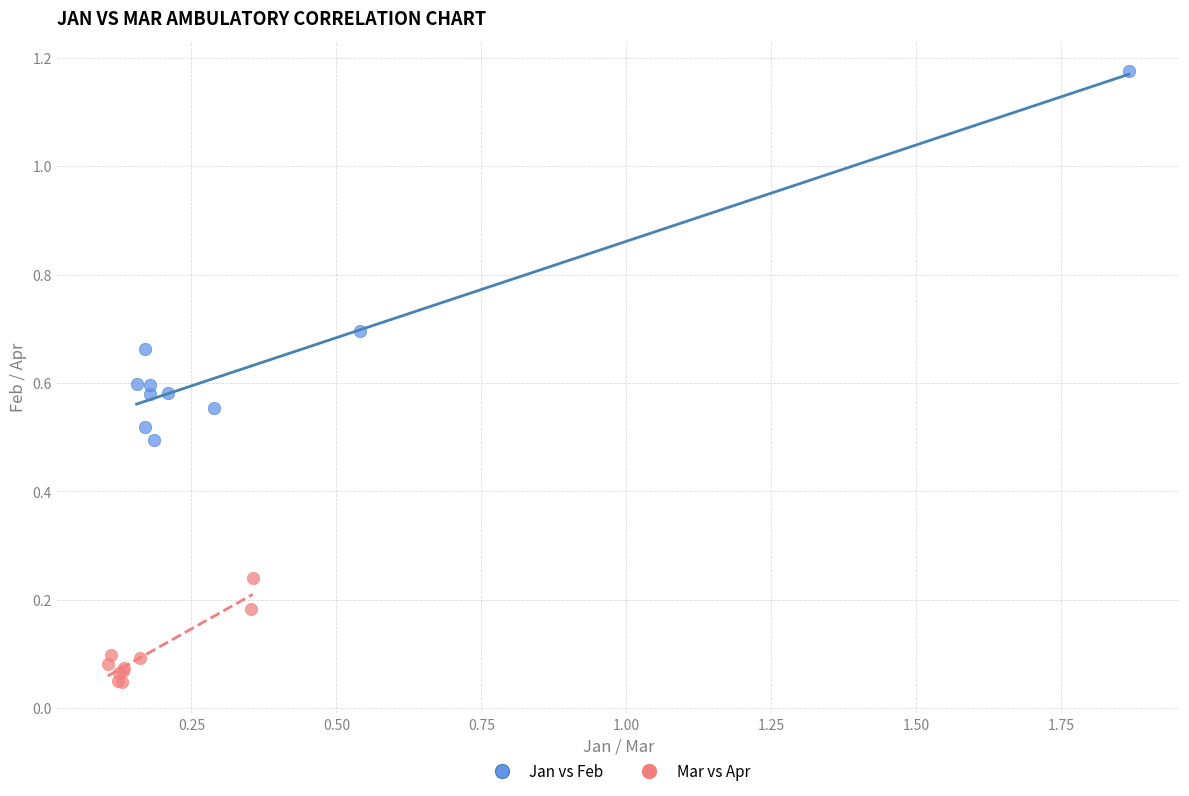

Which series has the largest Y range (max minus min)?

Jan vs Feb